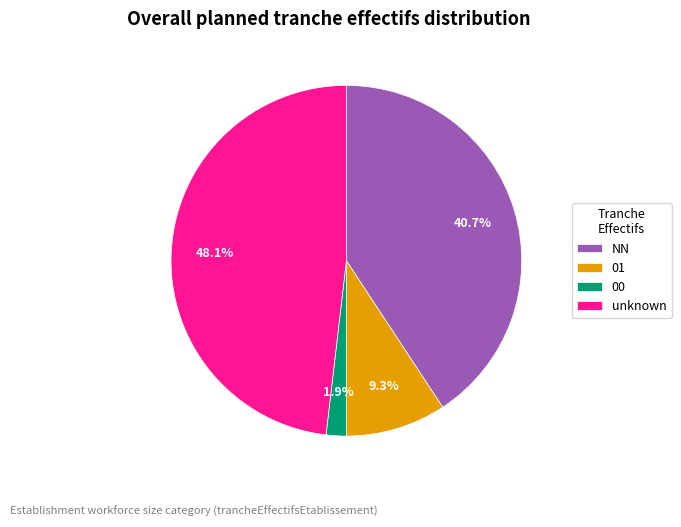

Between 00 and unknown, which is larger?

unknown